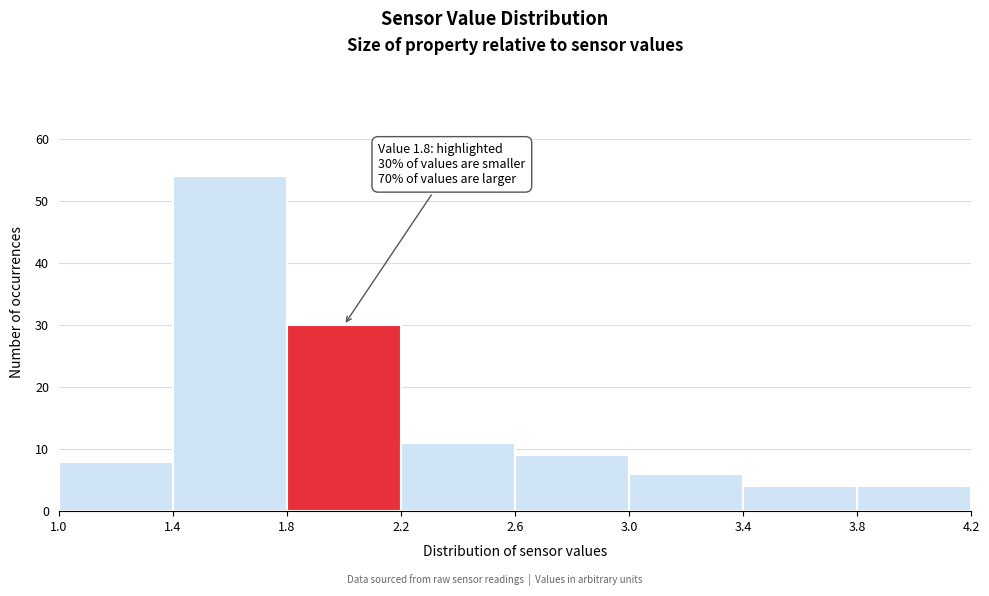

Over which range of the x-axis is the bar tallest?

1.4 to 1.8